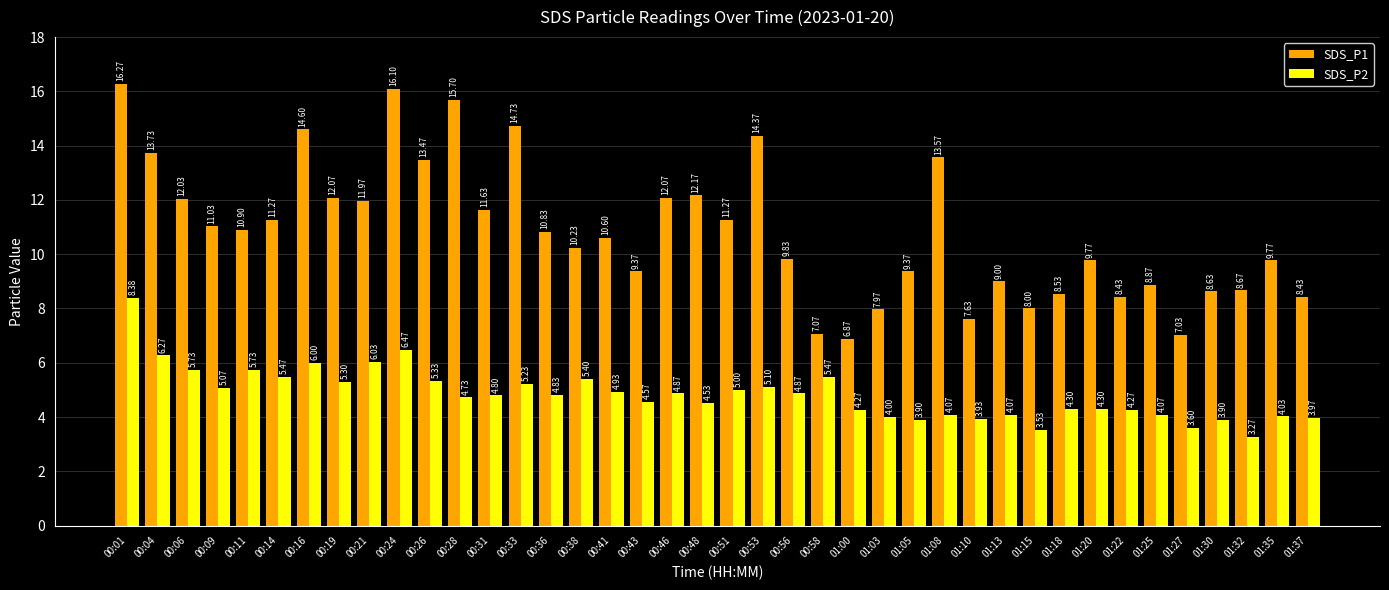

Which category has the highest value across all series?

00:01